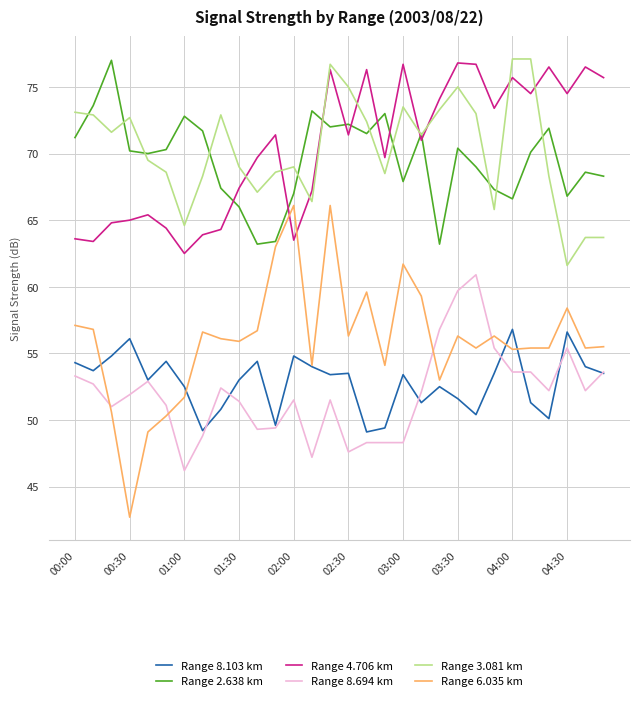

What is the minimum value for Range 6.035 km?

42.7